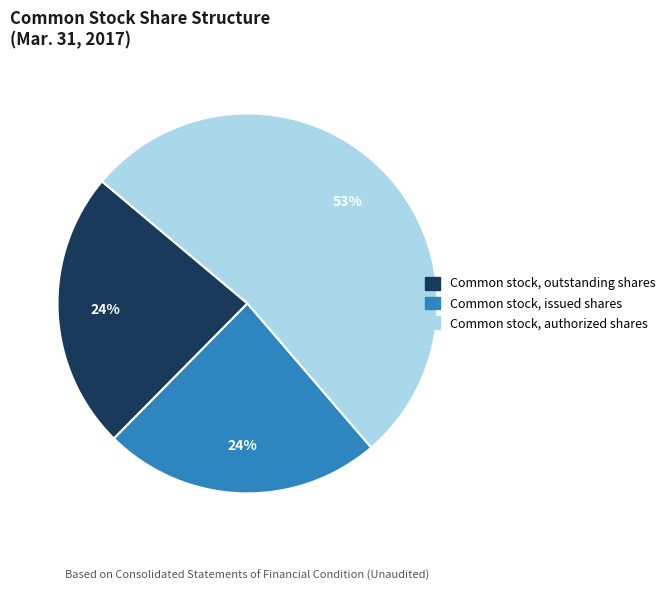

Between Common stock, outstanding shares and Common stock, authorized shares, which is larger?

Common stock, authorized shares